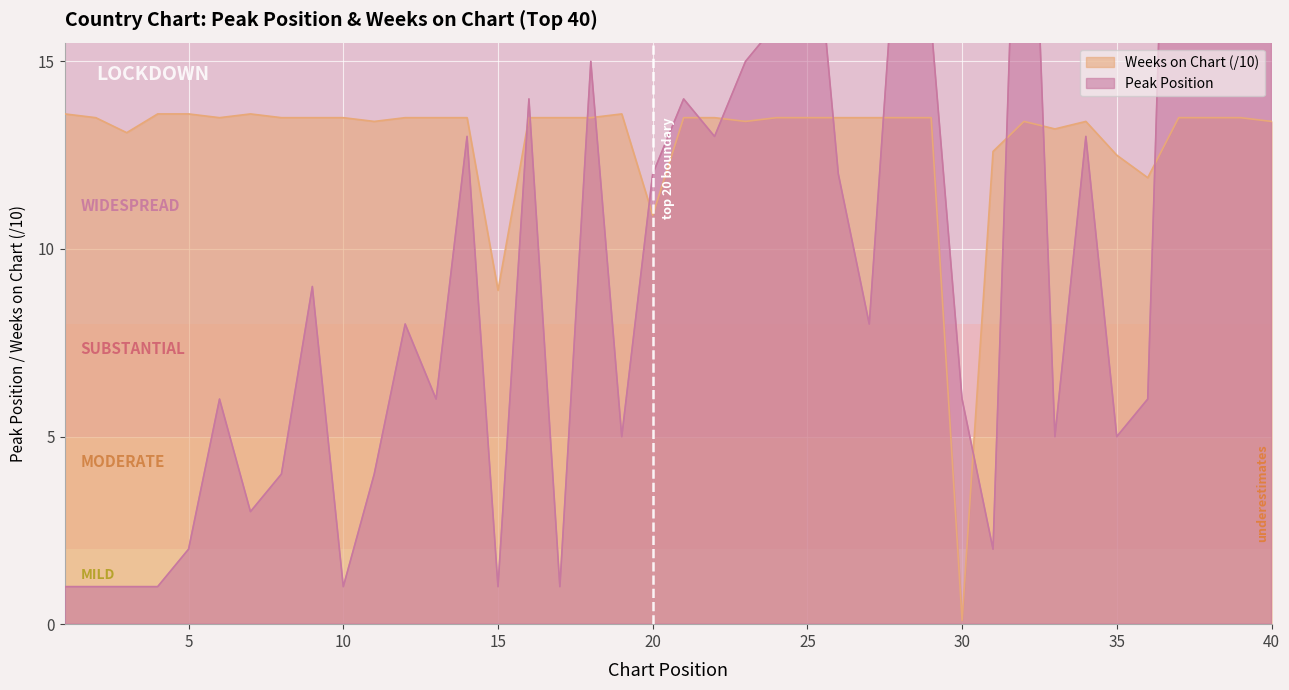

What value does the Weeks on Chart series have at 24?

13.5